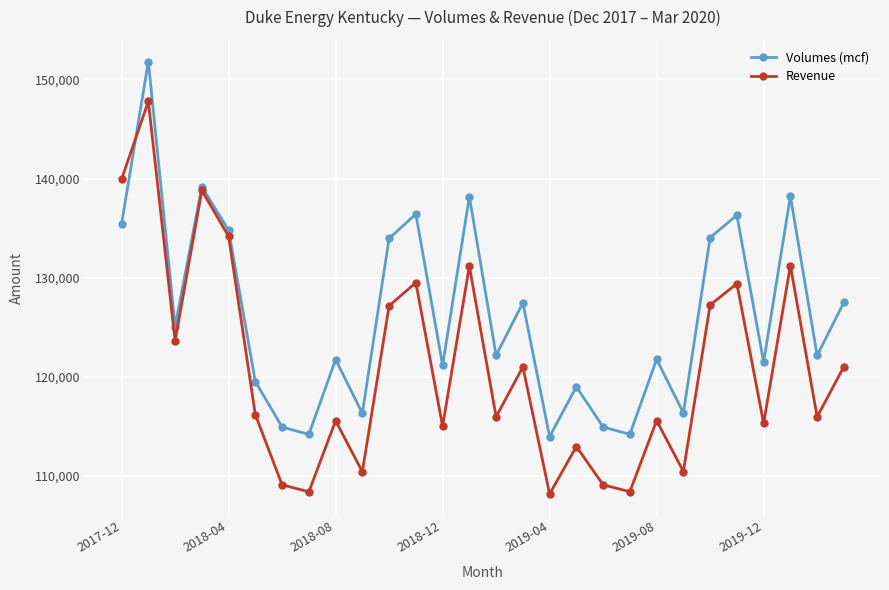

How many interior local valleys does the Revenue series have?

10